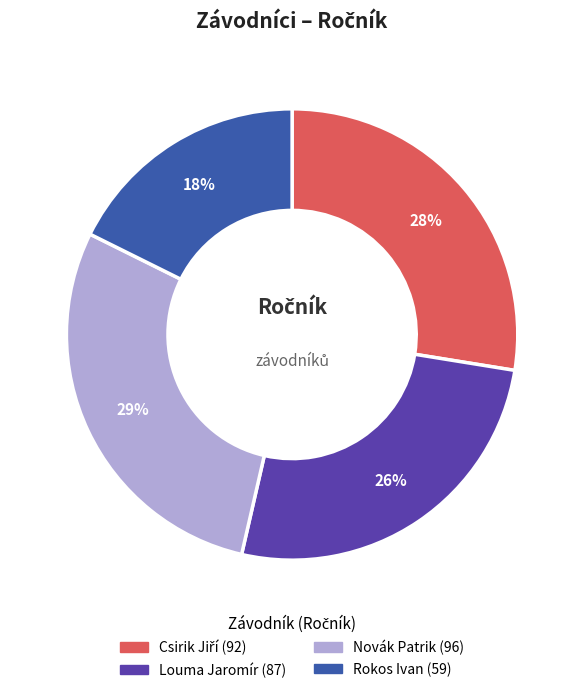

True or false: Novák Patrik accounts for 42% of the total.

False